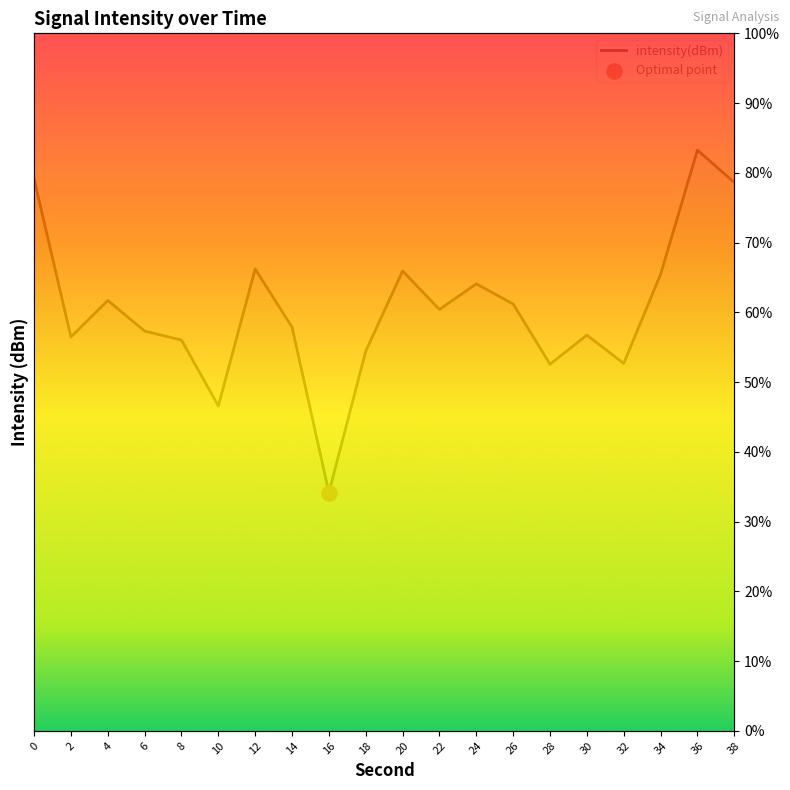

Between 34 and 16, which is larger?

34